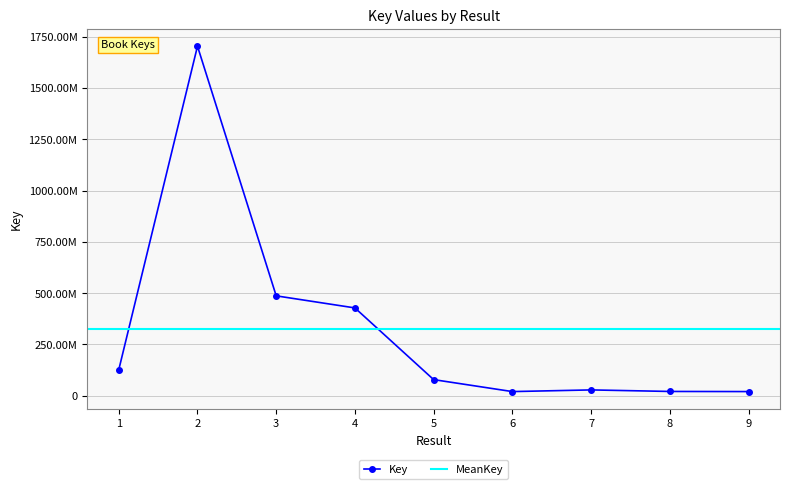

At which label is the value closest to 862068213?

3